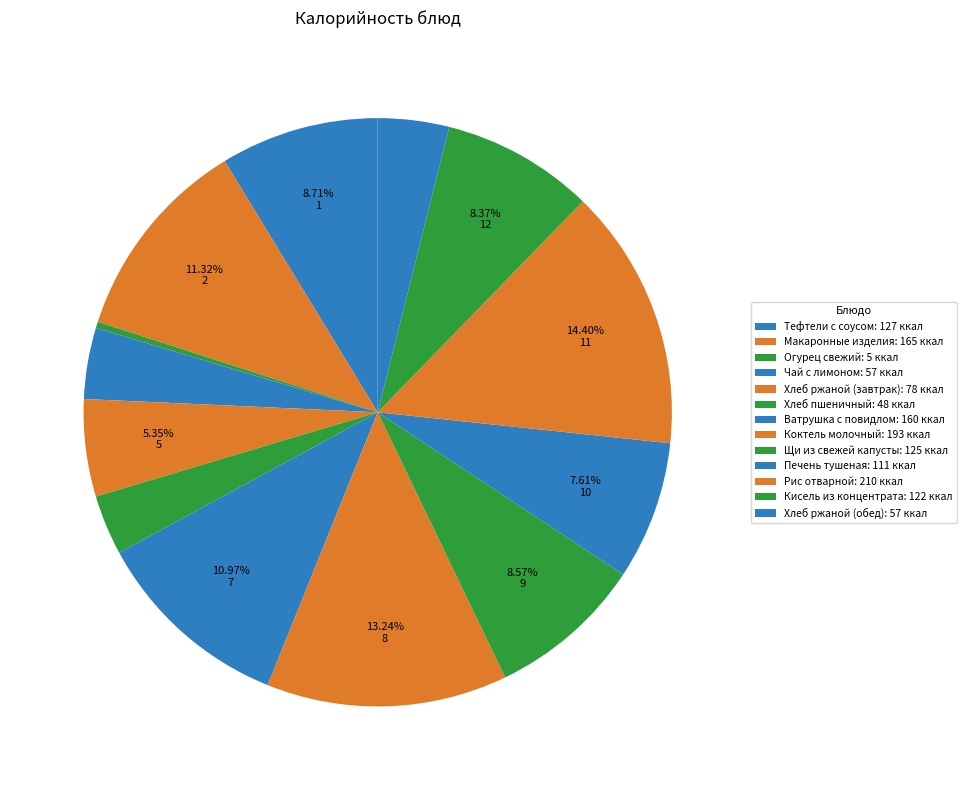

What portion of the pie excludes Хлеб ржаной (обед)?

96.1%